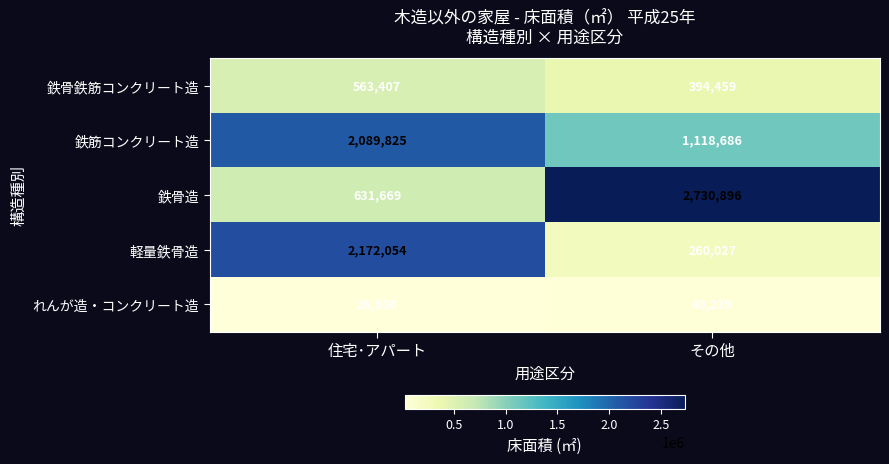

Which series has the widest spread of values?

鉄骨造